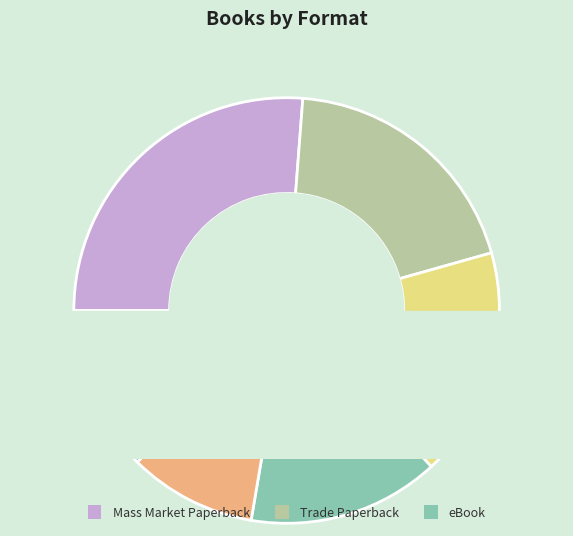

Rank the categories by value from lowest to highest.

Other, Audio Download, Compact Disk, eBook, Hardcover, Trade Paperback, Mass Market Paperback